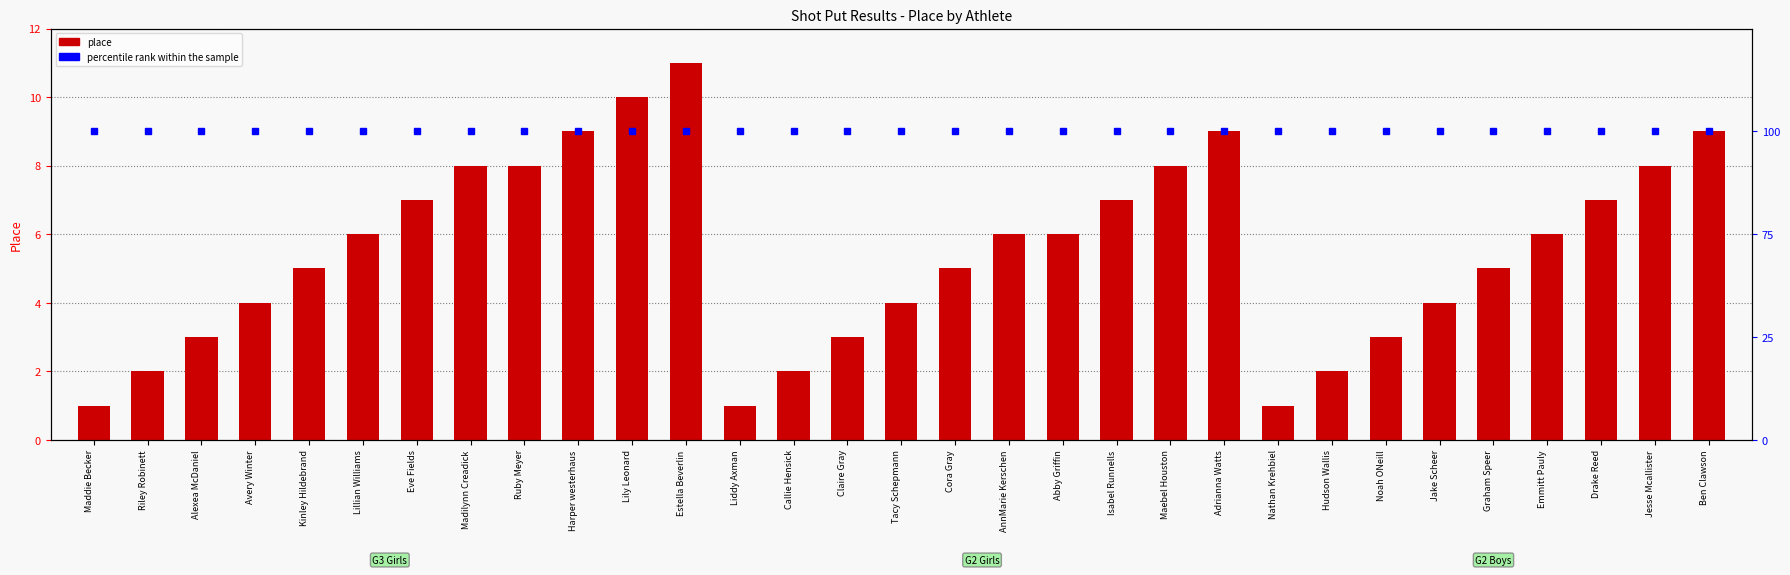

Reading left to right, list all the values displayed in this chart.

place: Maddie Becker=1.0	Riley Robinett=2.0	Alexea McDaniel=3.0	Avery Winter=4.0	Kinley Hildebrand=5.0	Lillian Williams=6.0	Eve Fields=7.0	Madilynn Creadick=8.0	Ruby Meyer=8.0	Harper westerhaus=9.0	Lily Leonard=10.0	Estella Beverlin=11.0	Liddy Axman=1.0	Callie Hensick=2.0	Claire Gray=3.0	Tacy Schepmann=4.0	Cora Gray=5.0	AnnMarie Kerschen=6.0	Abby Griffin=6.0	Isabel Runnells=7.0	Maebel Houston=8.0	Adrianna Watts=9.0	Nathan Krehbiel=1.0	Hudson Wallis=2.0	Noah ONeill=3.0	Jake Scheer=4.0	Graham Speer=5.0	Emmitt Pauly=6.0	Drake Reed=7.0	Jesse Mcallister=8.0	Ben Clawson=9.0
percentile rank within the sample: Maddie Becker=10.5	Riley Robinett=10.5	Alexea McDaniel=10.5	Avery Winter=10.5	Kinley Hildebrand=10.5	Lillian Williams=10.5	Eve Fields=10.5	Madilynn Creadick=10.5	Ruby Meyer=10.5	Harper westerhaus=10.5	Lily Leonard=10.5	Estella Beverlin=10.5	Liddy Axman=10.5	Callie Hensick=10.5	Claire Gray=10.5	Tacy Schepmann=10.5	Cora Gray=10.5	AnnMarie Kerschen=10.5	Abby Griffin=10.5	Isabel Runnells=10.5	Maebel Houston=10.5	Adrianna Watts=10.5	Nathan Krehbiel=10.5	Hudson Wallis=10.5	Noah ONeill=10.5	Jake Scheer=10.5	Graham Speer=10.5	Emmitt Pauly=10.5	Drake Reed=10.5	Jesse Mcallister=10.5	Ben Clawson=10.5